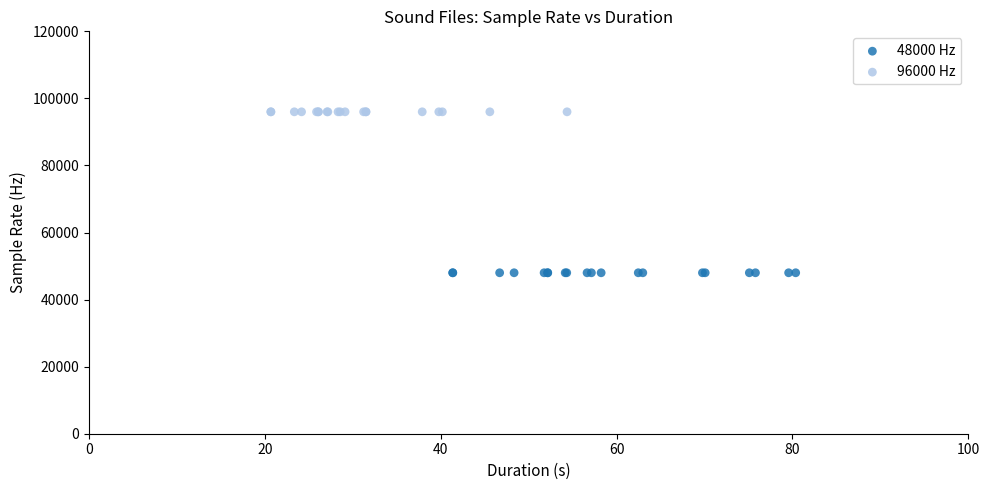

Which series contains the lowest Y value?

48000 Hz